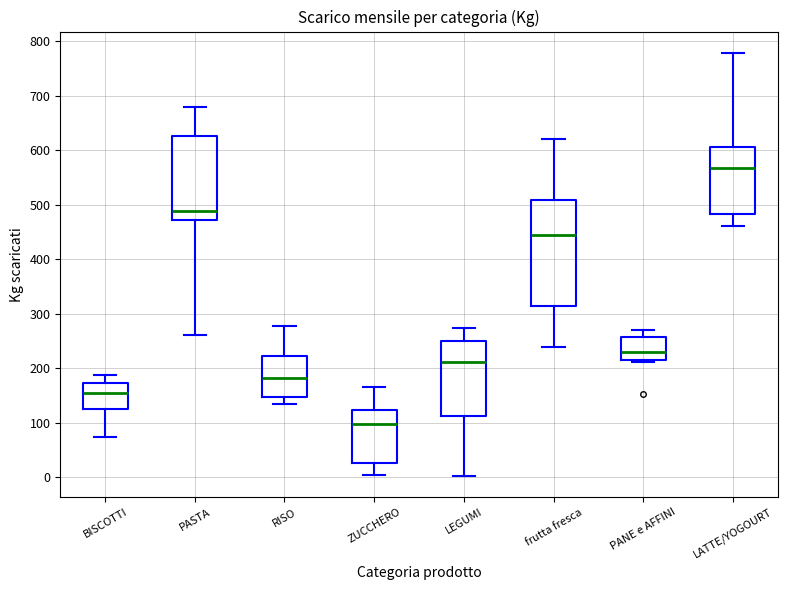

Reading left to right, read every box against the y-axis: the position of its median line, the range the box covers, and the ends of its whiskers. The values are not printed on the chart, so give them approximately, as read against the axis.

BISCOTTI: median 150, box 130 to 170, whiskers 70 to 190
PASTA: median 490, box 470 to 630, whiskers 260 to 680
RISO: median 180, box 150 to 220, whiskers 140 to 280
ZUCCHERO: median 100, box 30 to 120, whiskers 10 to 170
LEGUMI: median 210, box 110 to 250, whiskers 0 to 270
frutta fresca: median 450, box 320 to 510, whiskers 240 to 620
PANE e AFFINI: median 230, box 220 to 260, whiskers 210 to 270
LATTE/YOGOURT: median 570, box 480 to 610, whiskers 460 to 780